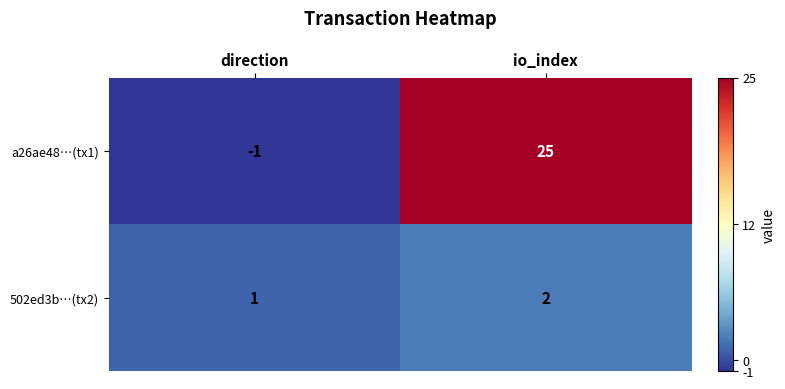

Reading left to right, transcribe all the data shown in this chart.

a26ae48…(tx1): -1	25
502ed3b…(tx2): 1	2